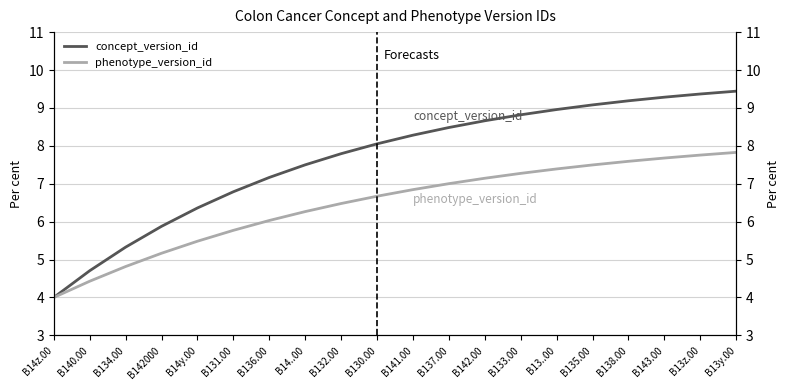

List the series in order of their peak value, lowest first.

phenotype_version_id, concept_version_id